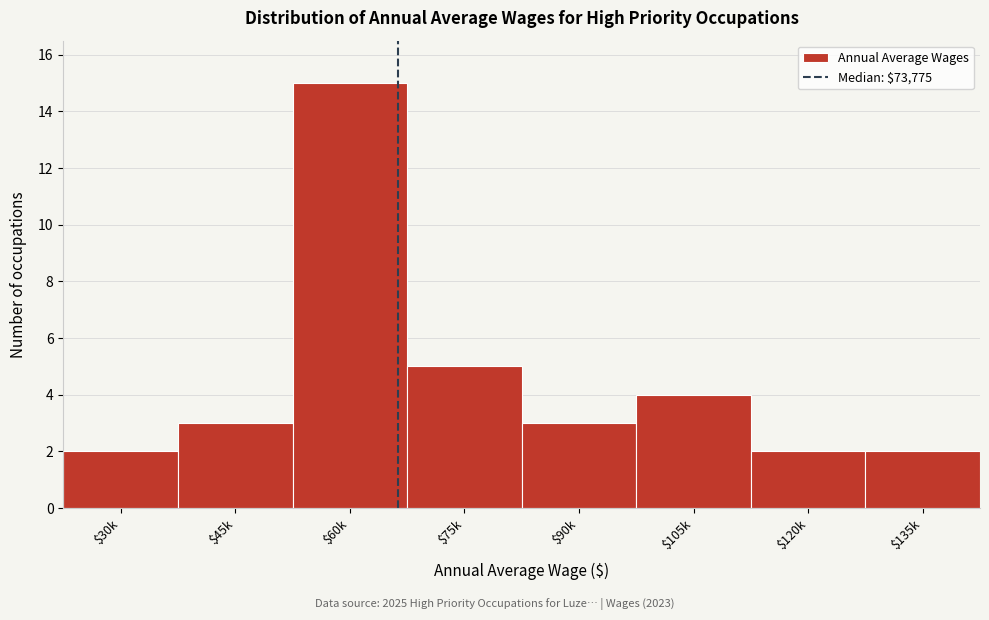

Reading left to right, transcribe all the data shown in this chart.

2	3	15	5	3	4	2	2